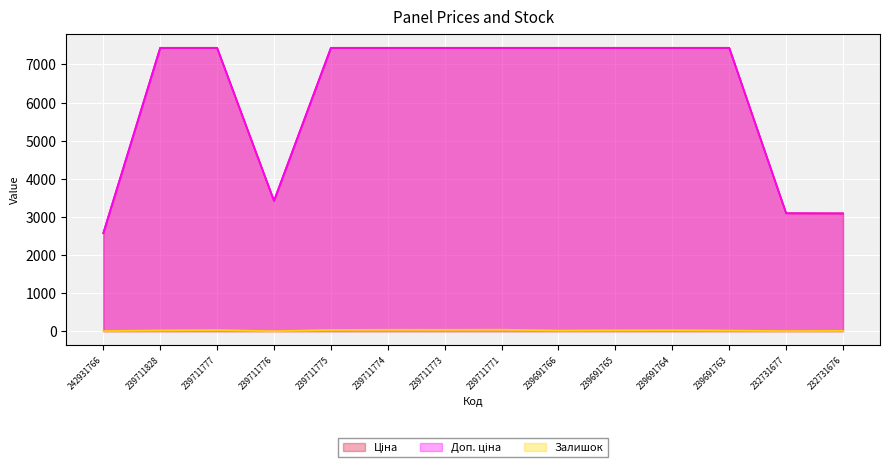

How many data points in Залишок are above 23?

6